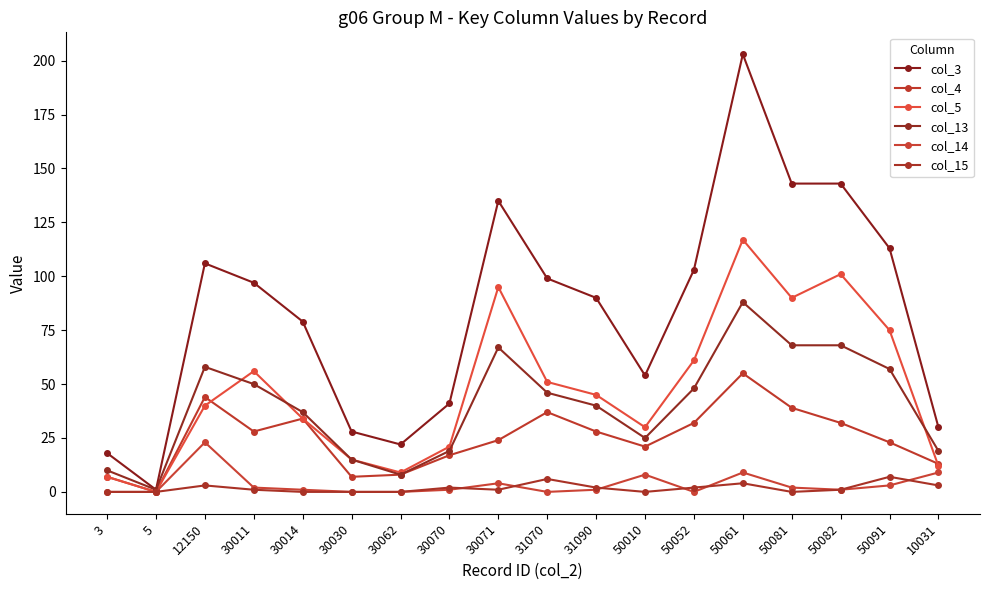

What is the difference between the col_14 values at 30014 and 50010?

7